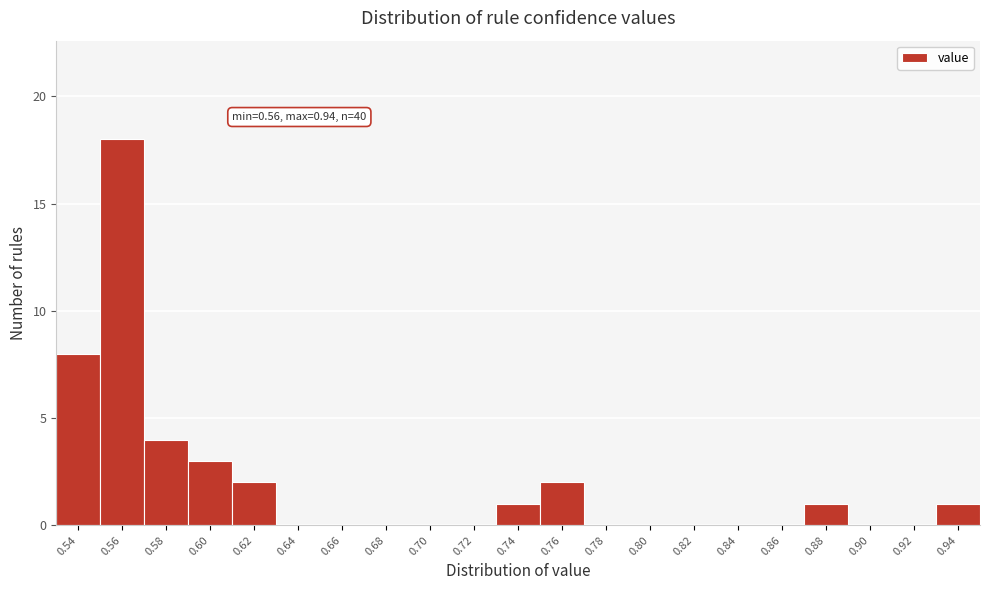

What is the maximum value shown in the chart?

18